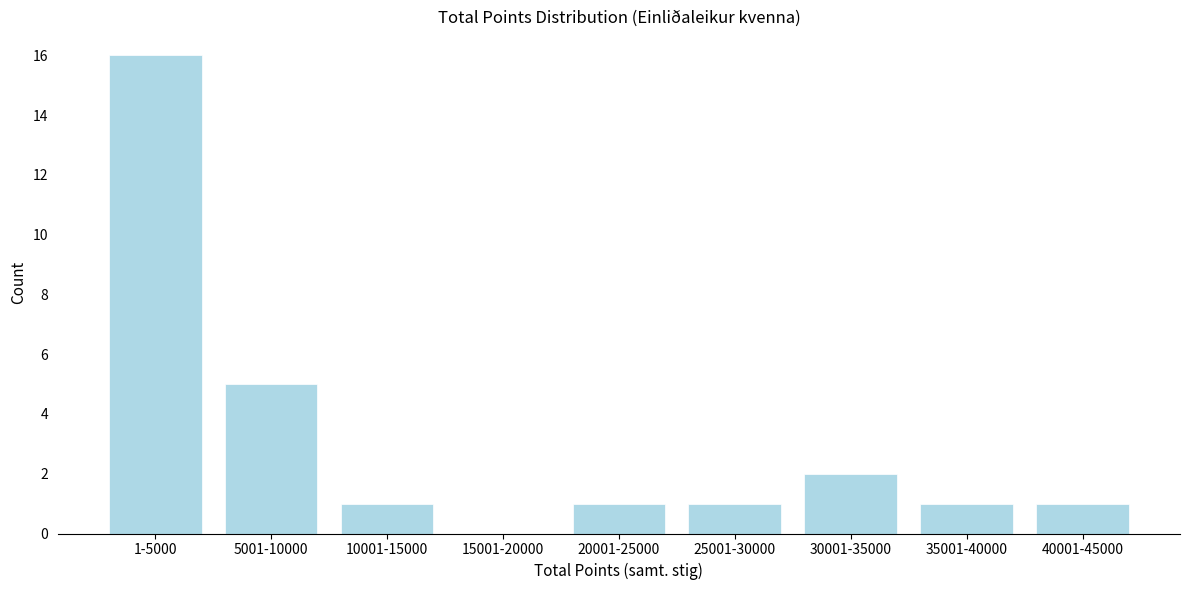

Reading left to right, list all the values displayed in this chart.

1-5000=16	5001-10000=5	10001-15000=1	15001-20000=0	20001-25000=1	25001-30000=1	30001-35000=2	35001-40000=1	40001-45000=1